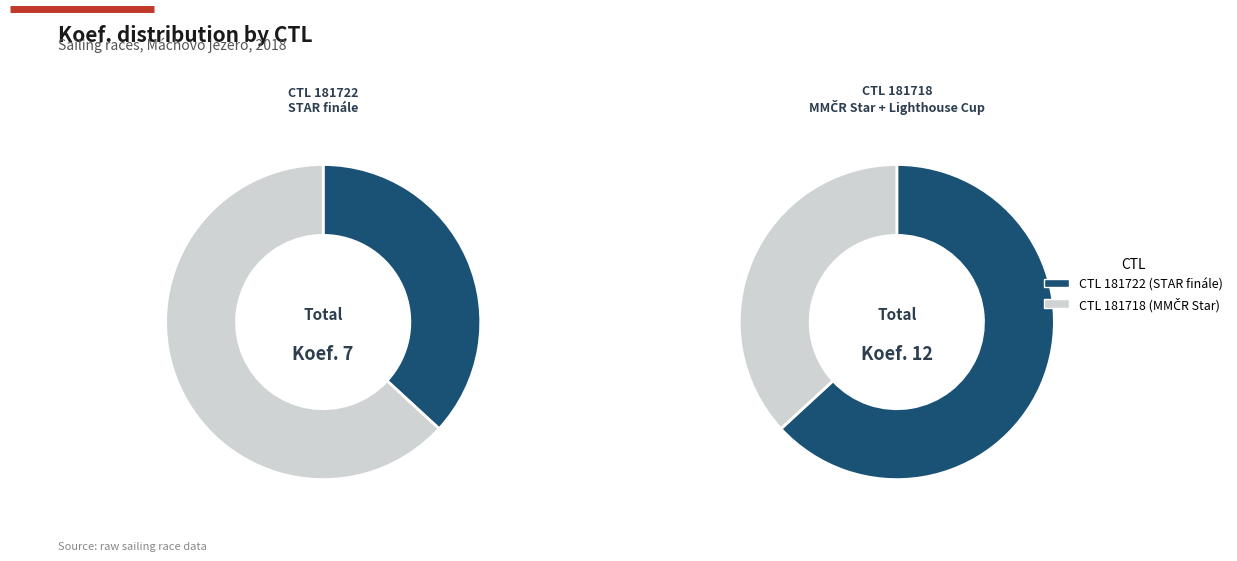

True or false: 181718 accounts for 63% of the total.

True